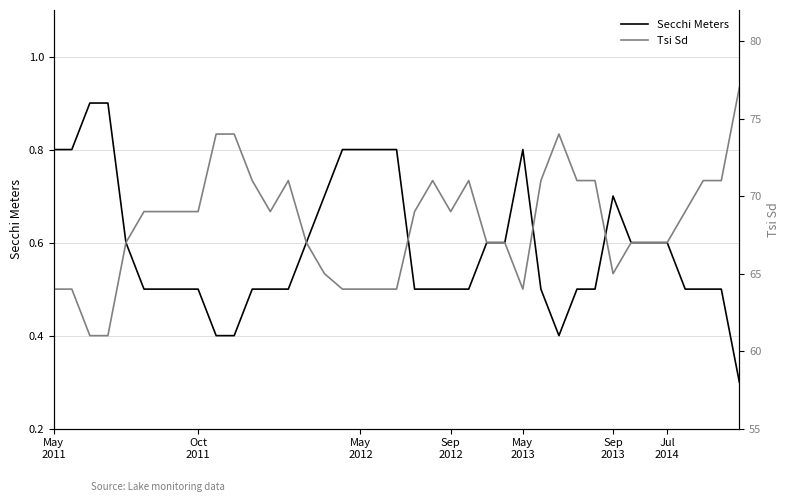

True or false: Tsi Sd and Secchi Meters cross at least once.

False